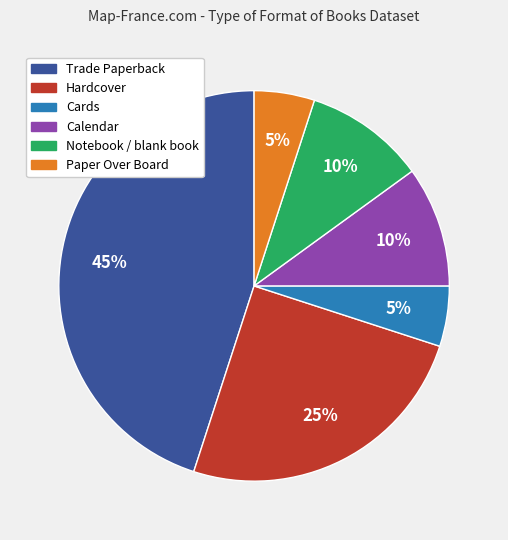

How many segments does this pie chart have?

6